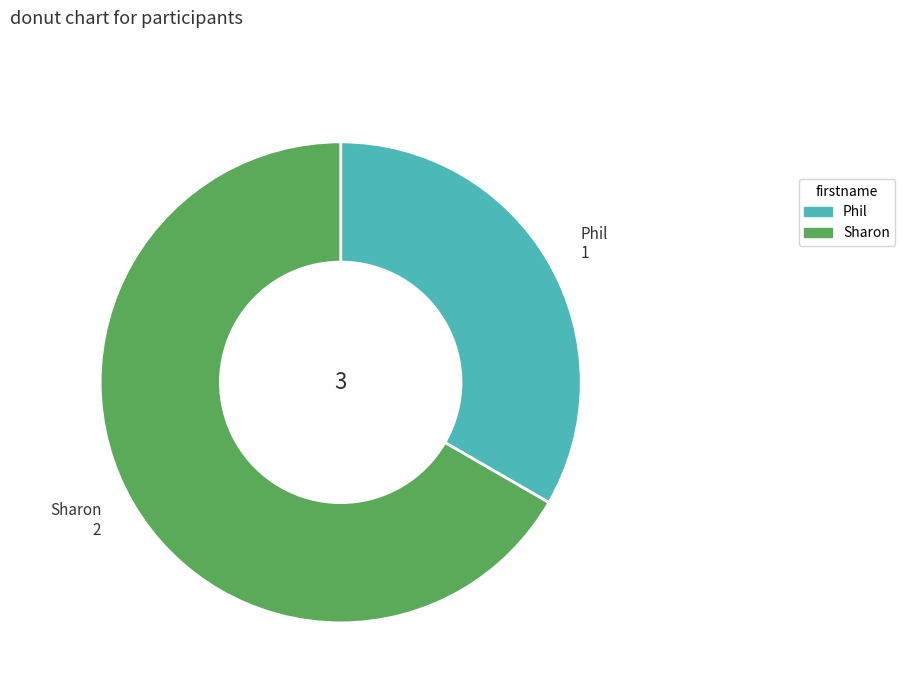

What is the majority slice?

Sharon